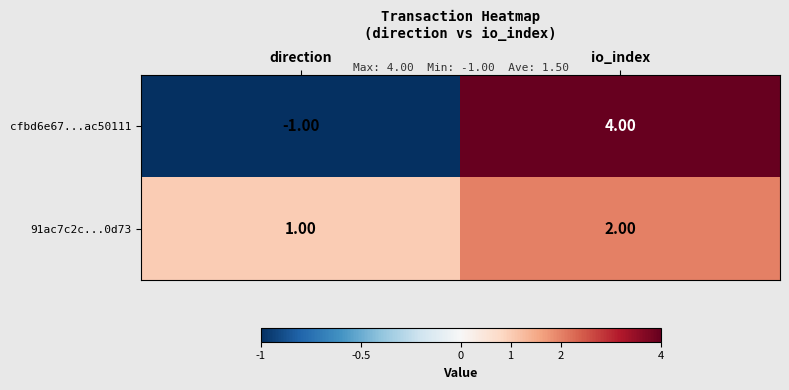

List the series in order of their peak value, highest first.

cfbd6e67...ac50111, 91ac7c2c...0d73